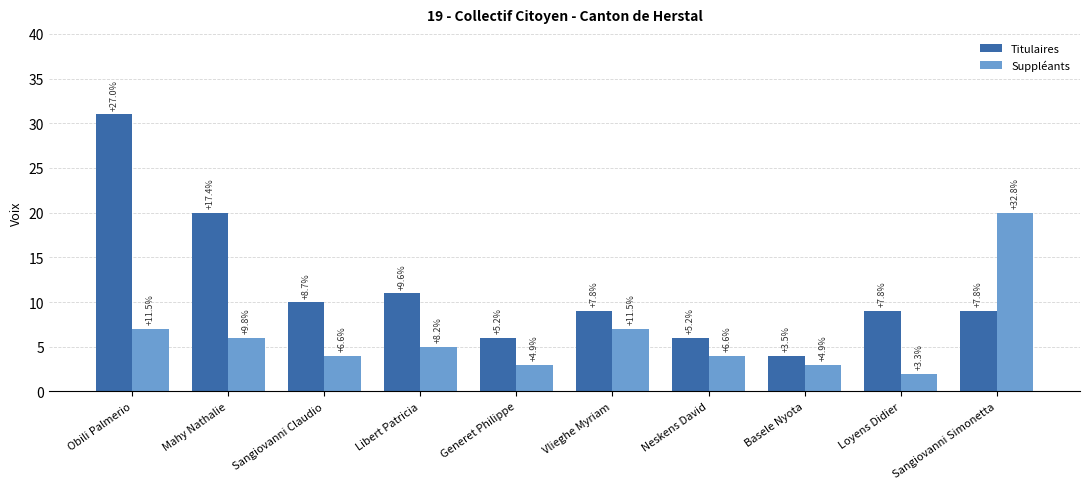

The value of Suppléants at Mahy Nathalie is 4. True or false?

False